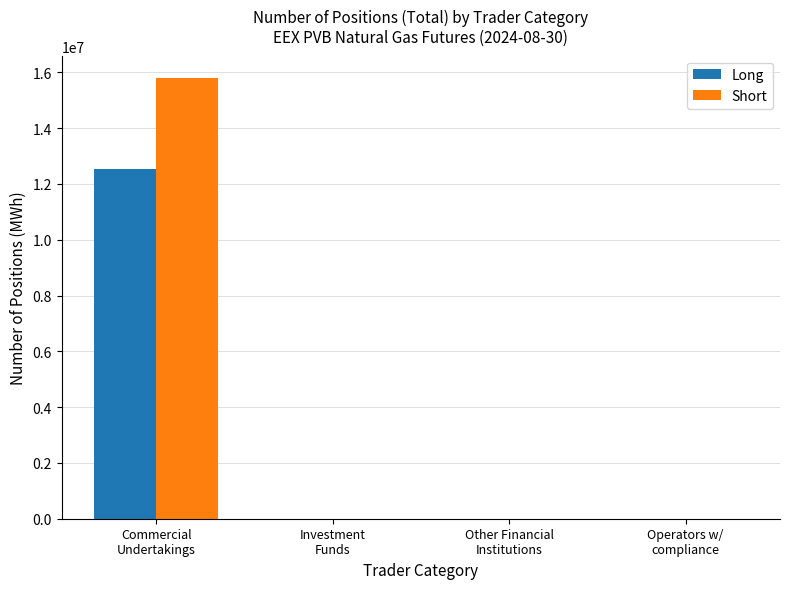

Which series has the largest total across all categories?

Short